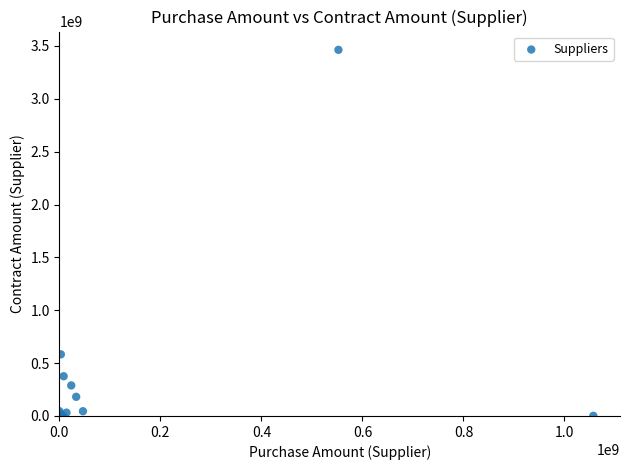

What Y value in the scatter plot is closest to 1731686750?

583087611.3